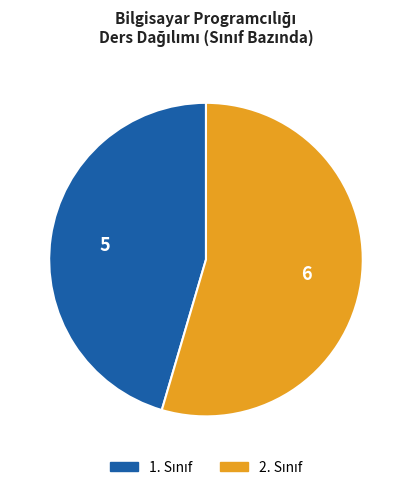

Does any single category account for the majority?

Yes